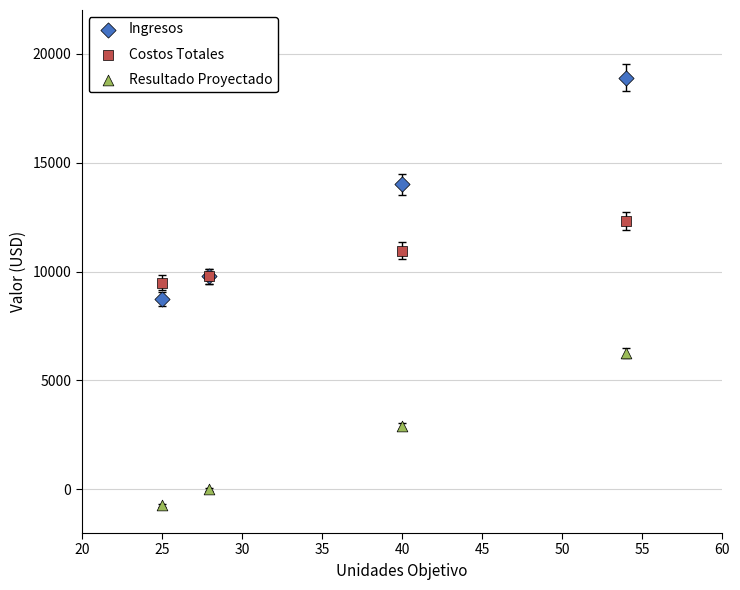

Which series contains the lowest Y value?

Resultado Proyectado